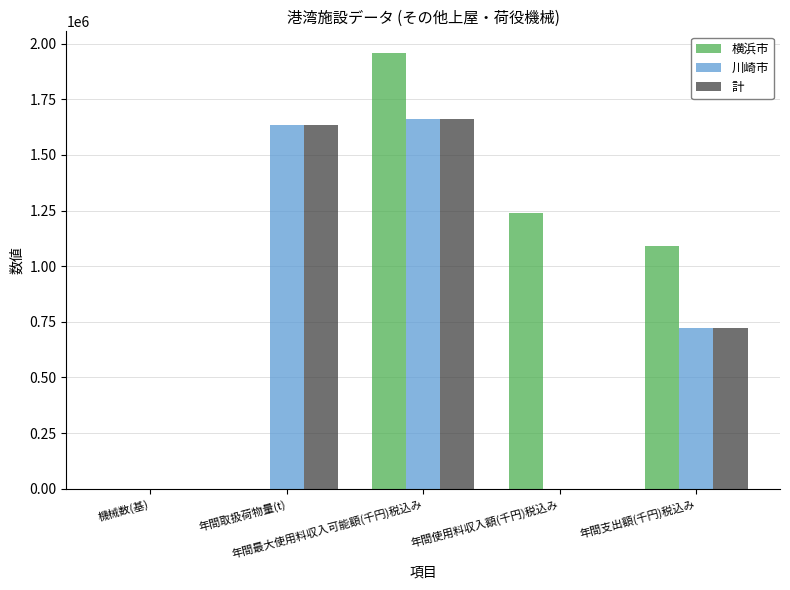

What is the maximum value for 川崎市?

1662133